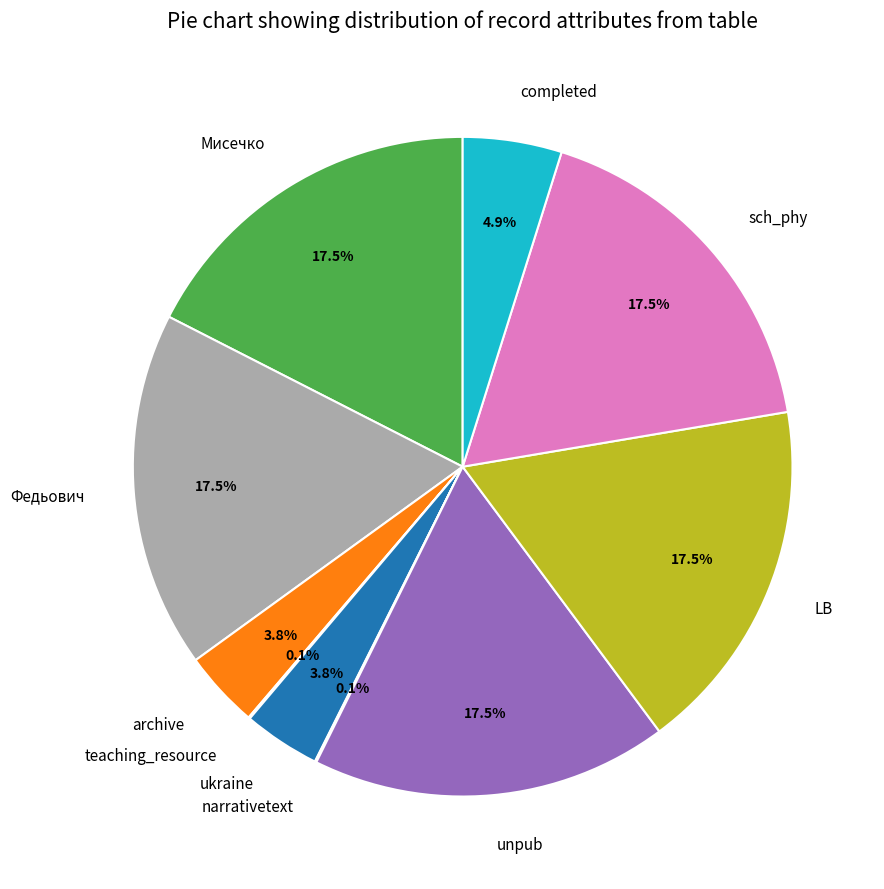

Approximately how many times larger is the value at Федьович compared to unpub?

1.0